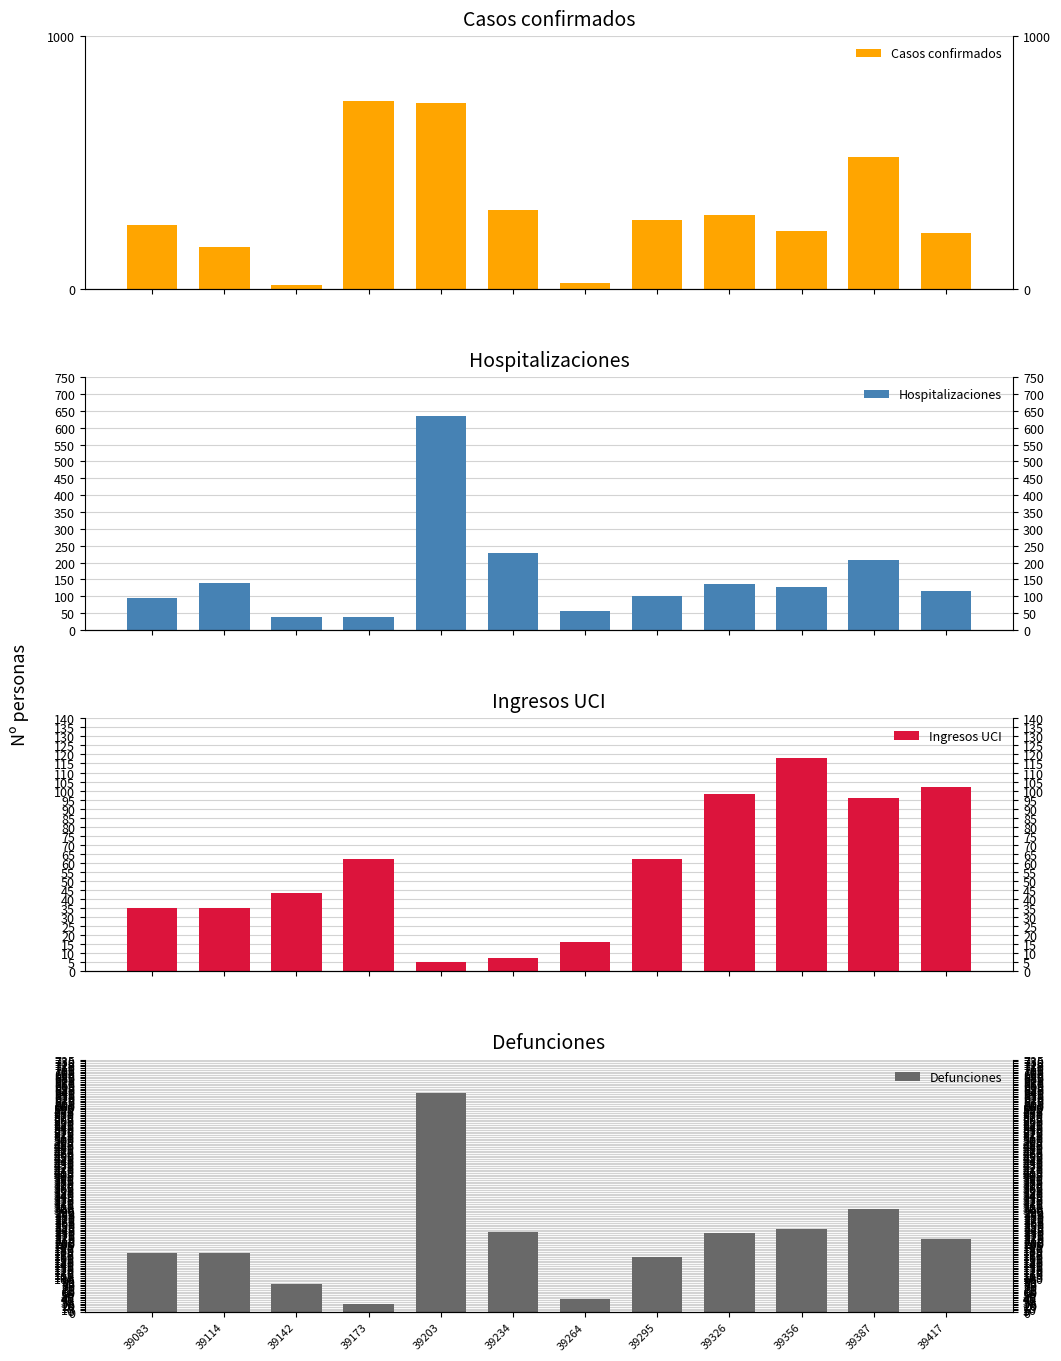

At which label is Defunciones closest to 330?

39387